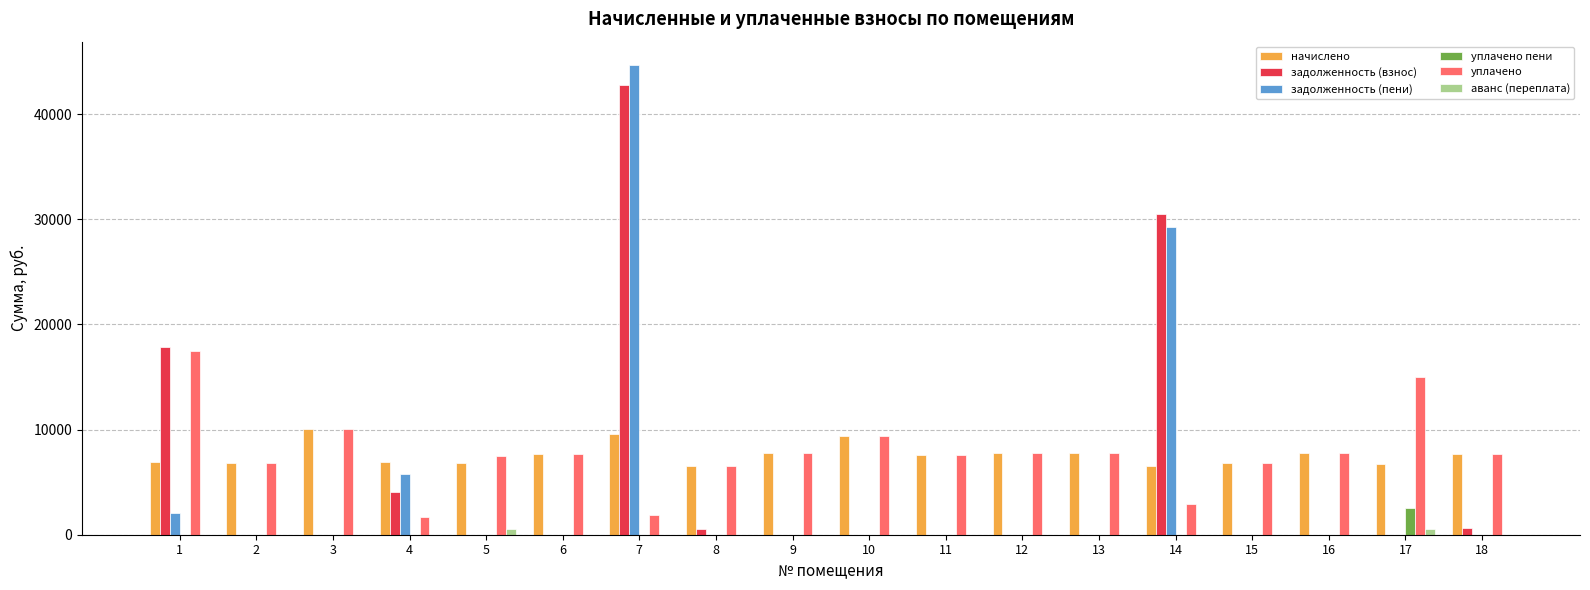

How many groups of bars are there?

18